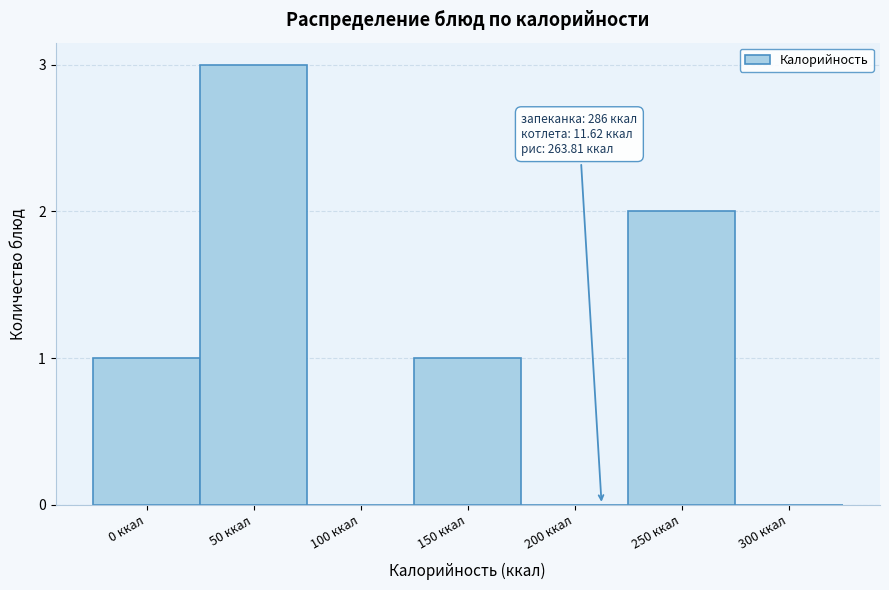

Reading right to left, list all the values displayed in this chart.

300 ккал=0	250 ккал=2	200 ккал=0	150 ккал=1	100 ккал=0	50 ккал=3	0 ккал=1